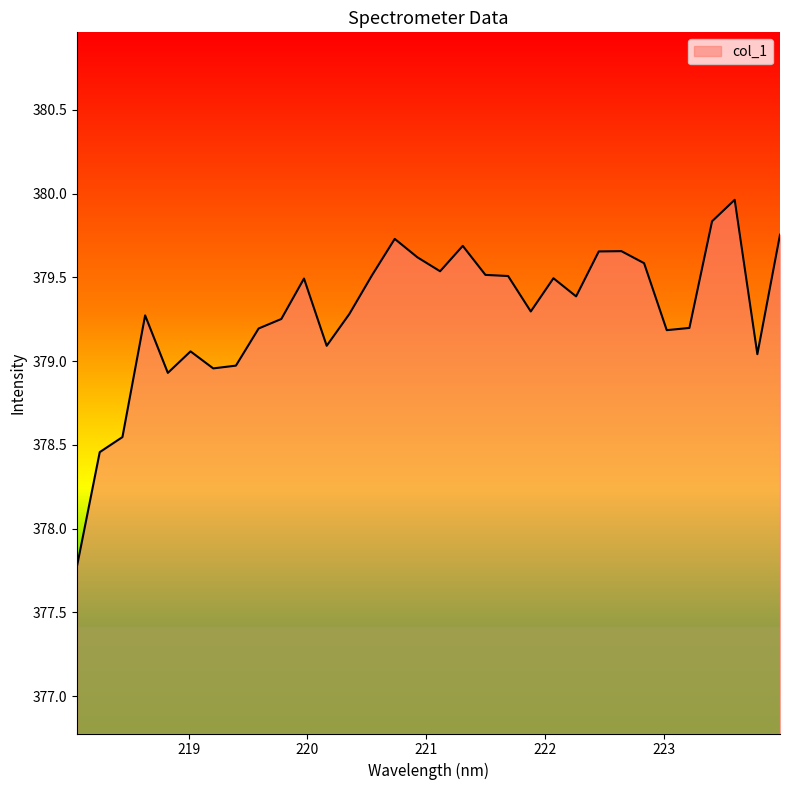

What is the minimum value shown in the chart?

377.8